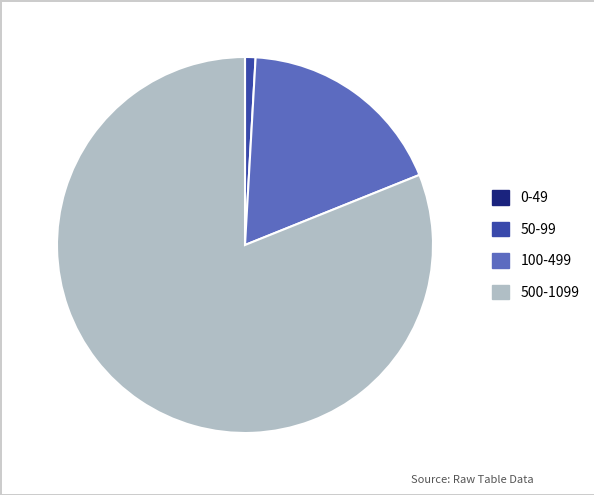

Is there any slice that represents more than half of the pie?

Yes